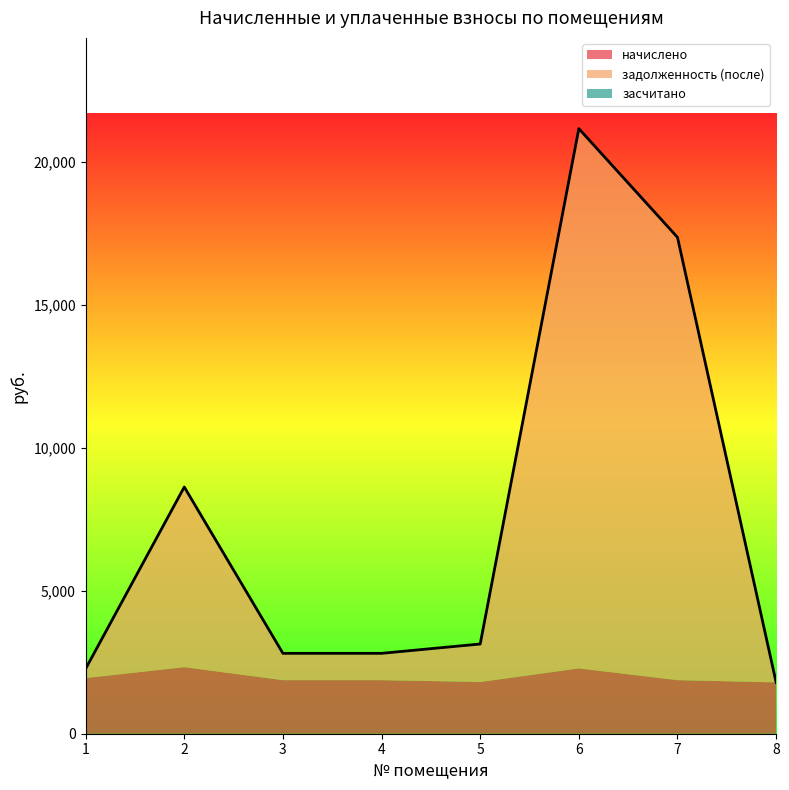

Where is the first local minimum for начислено?

5